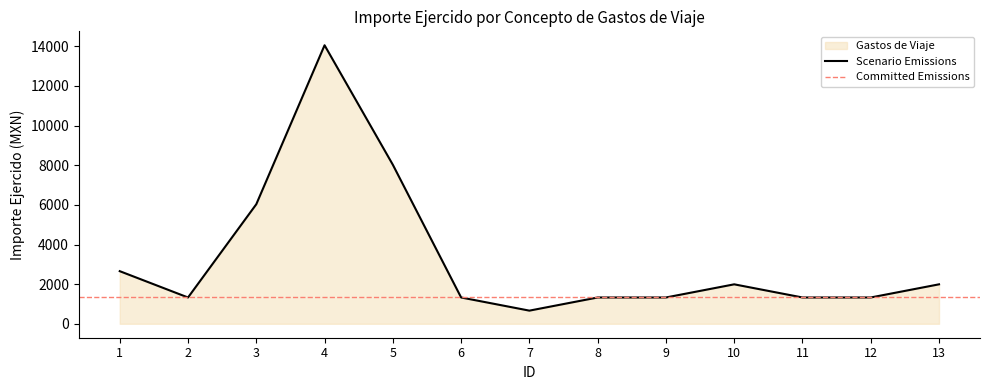

Reading right to left, extract all data points from this chart.

13=1991.8	12=1327.8	11=1327.8	10=1991.8	9=1327.8	8=1327.8	7=663.9	6=1327.8	5=8024.8	4=14055.0	3=6033.0	2=1327.8	1=2655.7